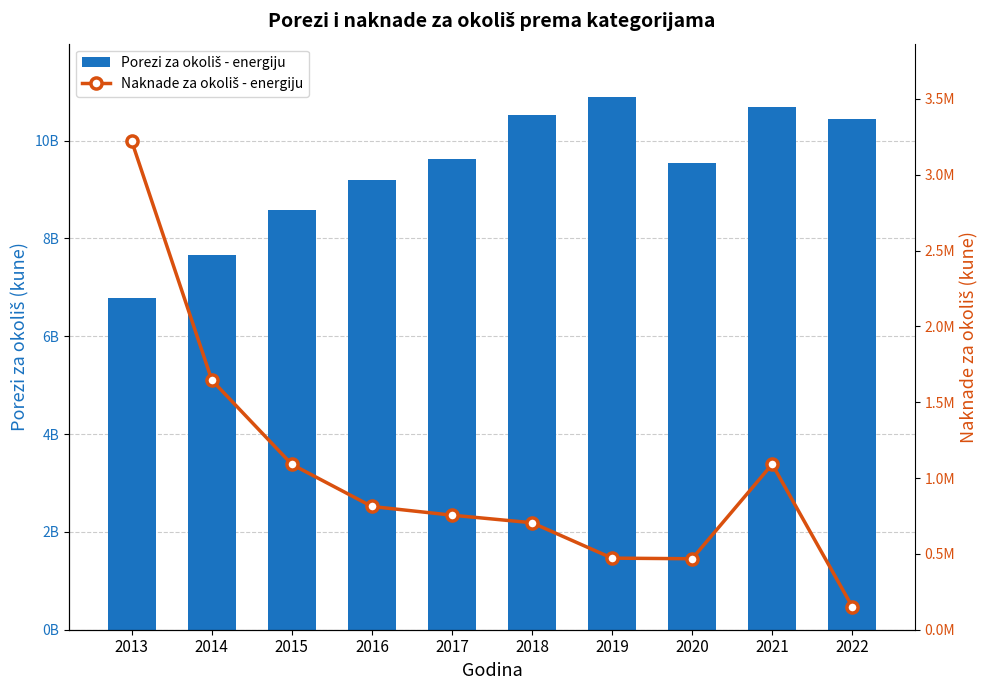

True or false: Porezi za okoliš - energiju has a value of 6329822889 at 2019.

False